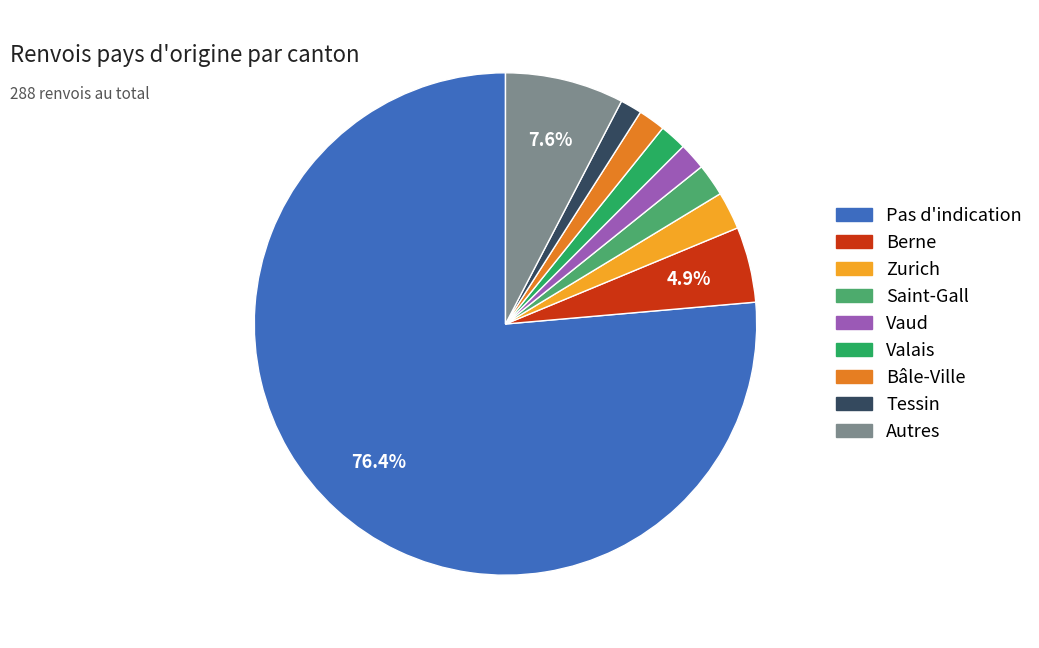

Is there any slice that represents more than half of the pie?

Yes